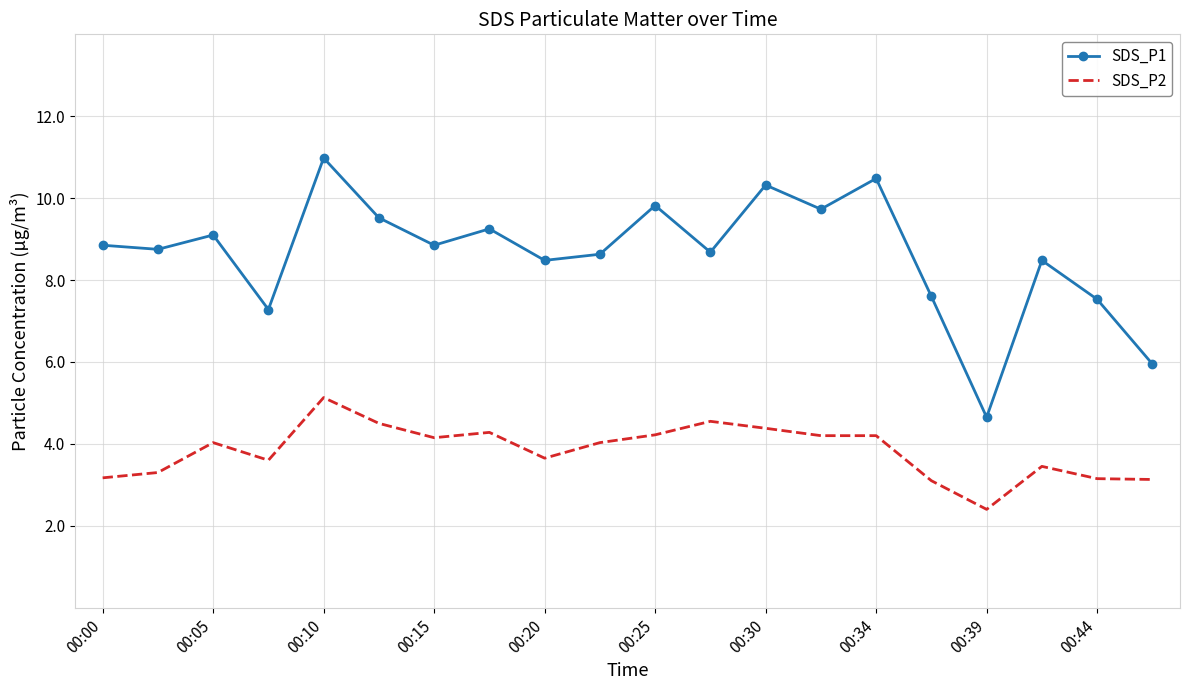

Which series has the largest total across all categories?

SDS_P1